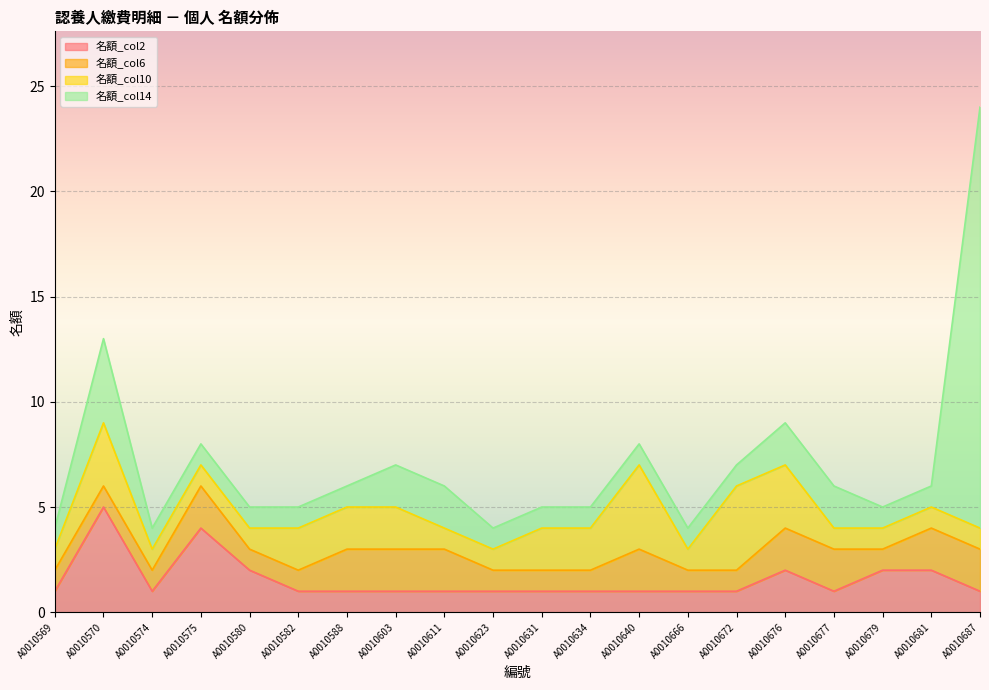

At which label does 名額_col14 reach its peak?

A0010687